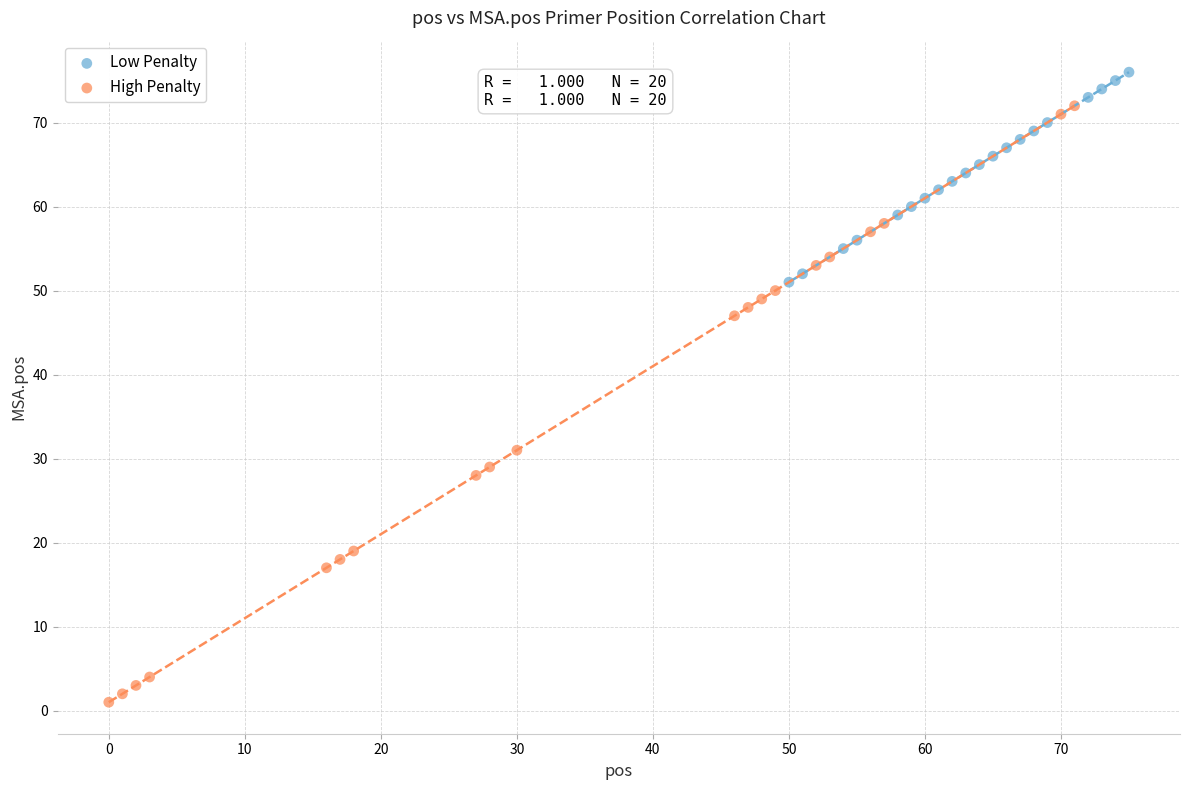

What are all the series names shown in the legend?

Low Penalty, High Penalty